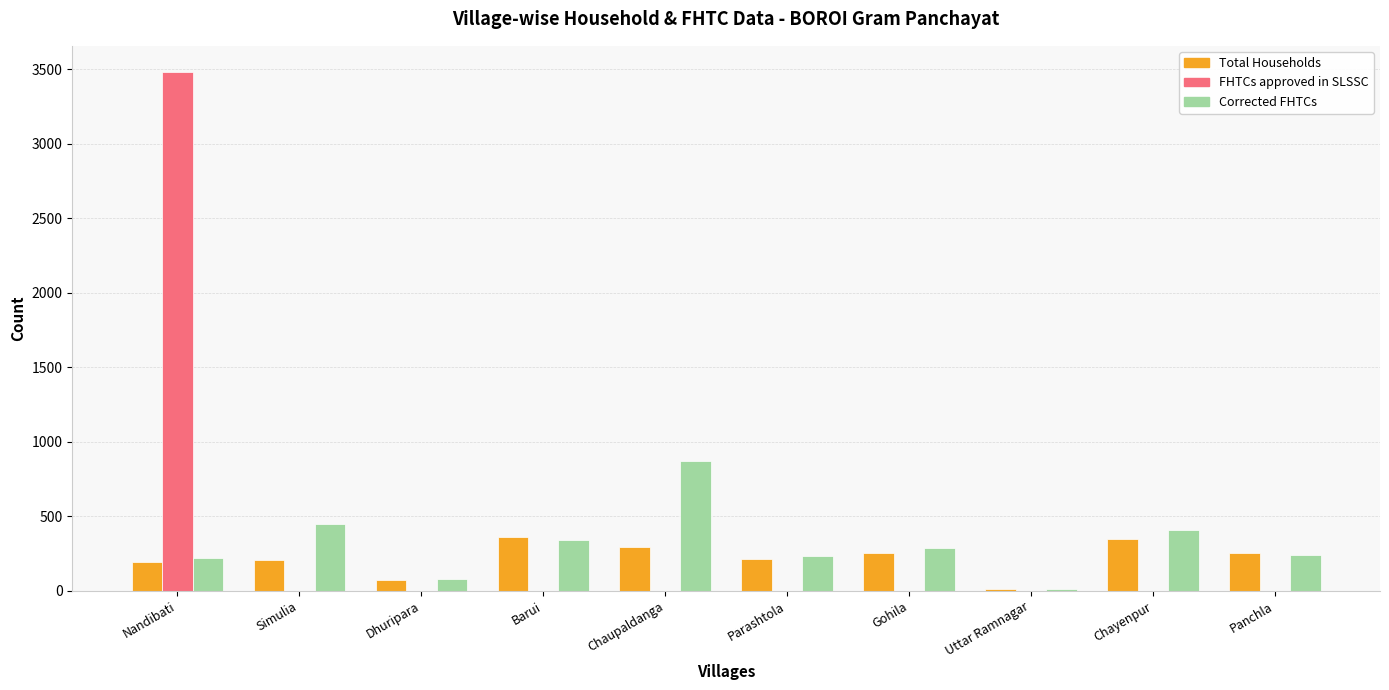

What is the sum of all Corrected FHTCs values?

3143